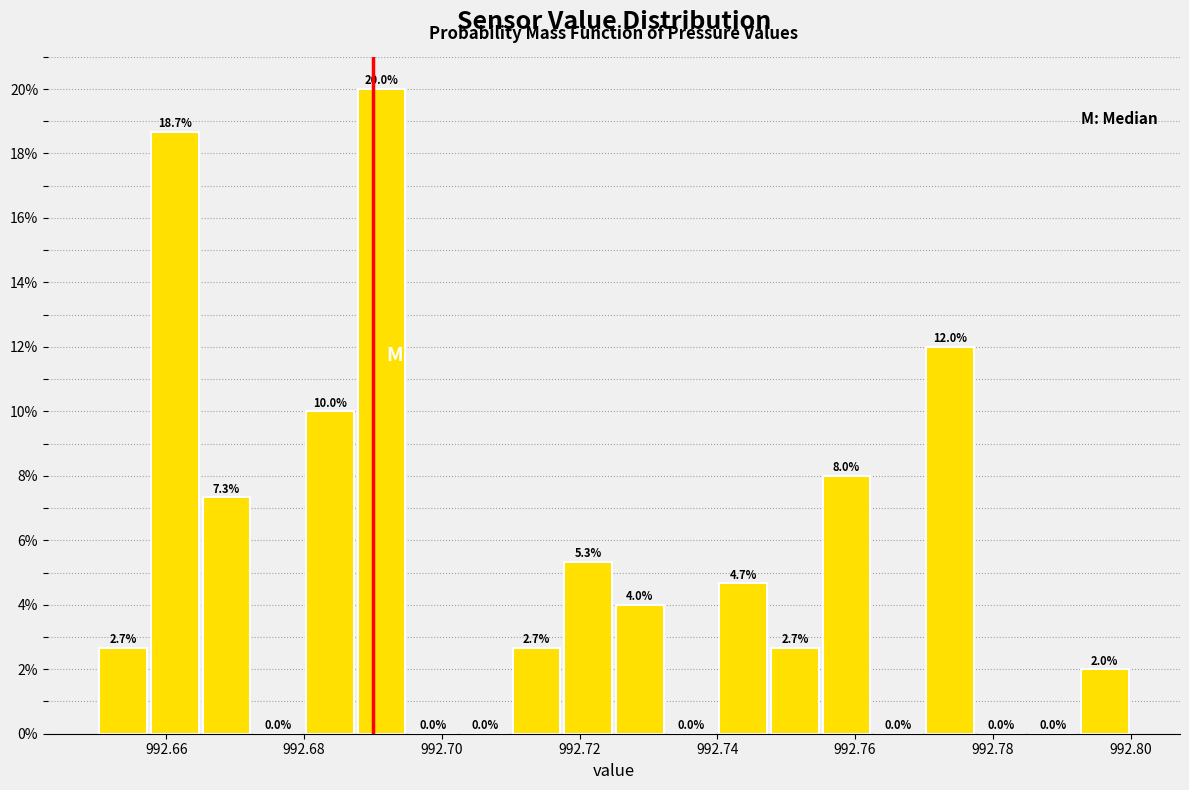

Read against the x-axis, roughly where is the centre of the tallest bar?

992.692